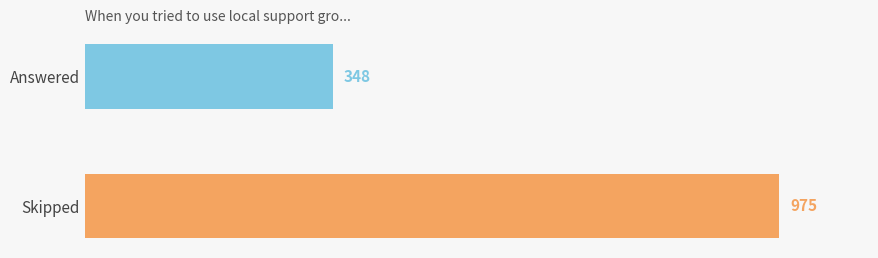

Are the bars grouped side by side (vs. stacked)?

No